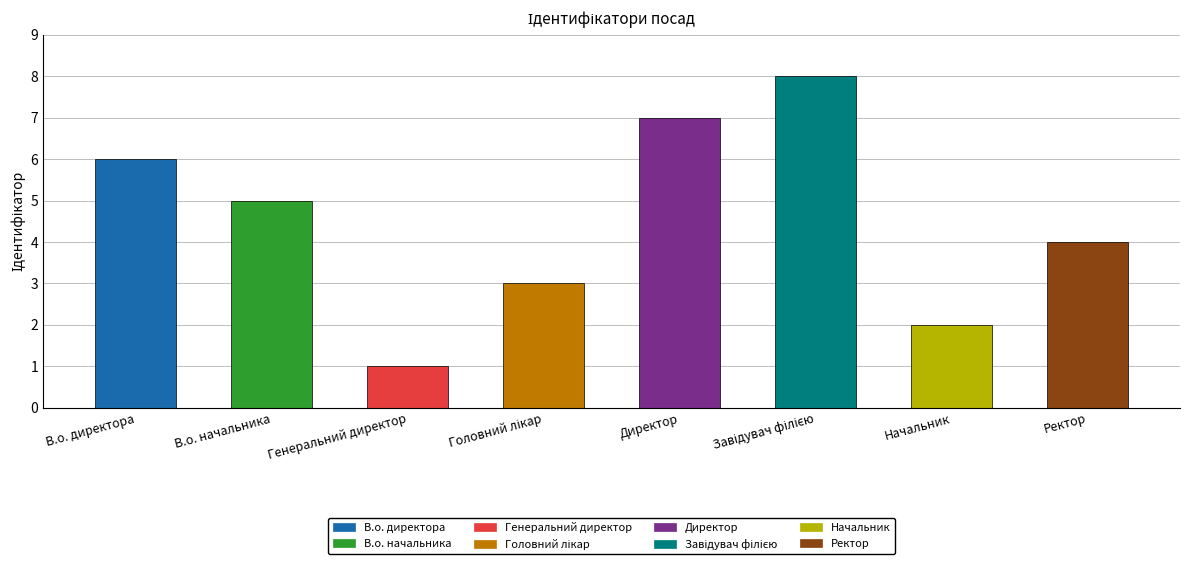

What is the value of the 8th bar from the left?

4